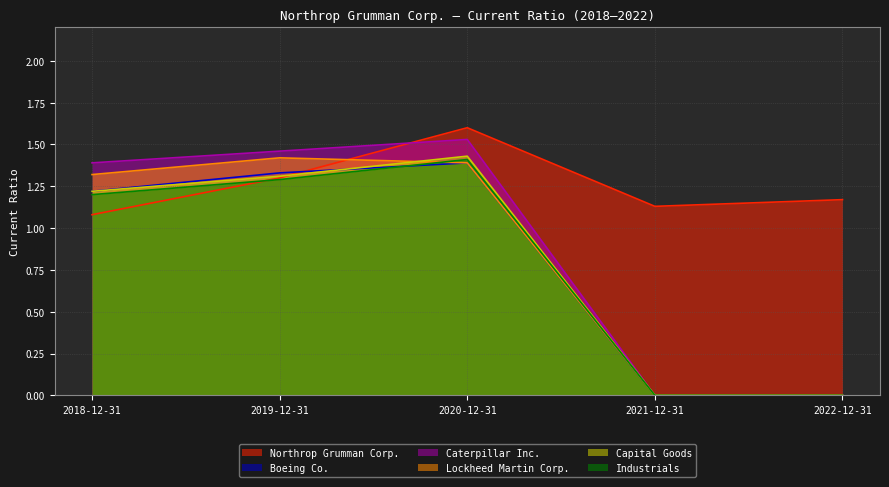

What position from the right is 2022-12-31?

1